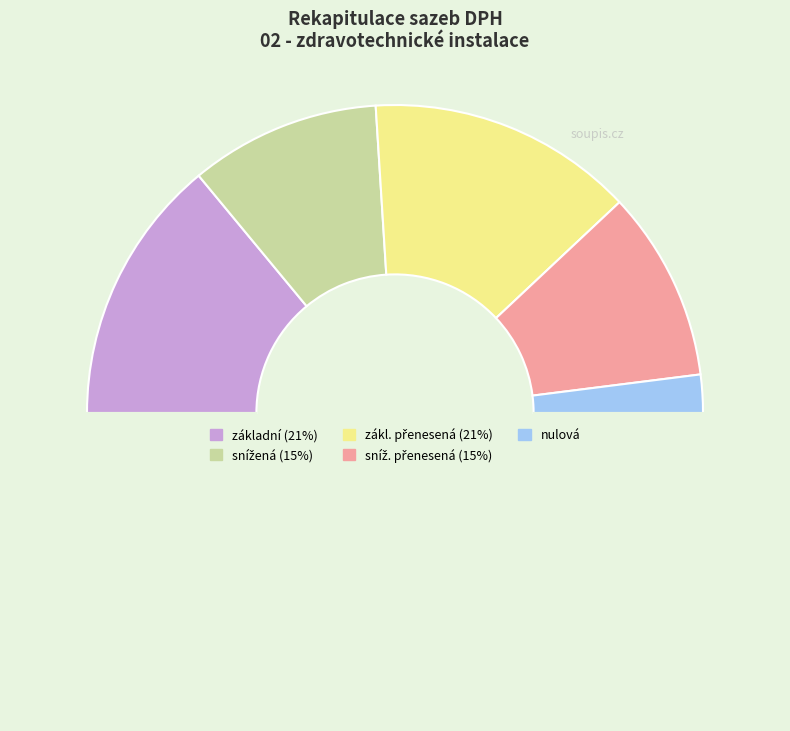

How many segments does this pie chart have?

6